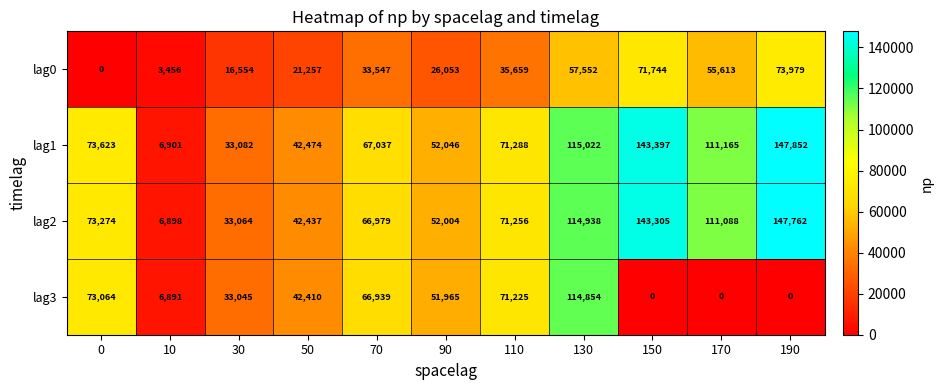

How many data points in lag1 are less than 71288?

5